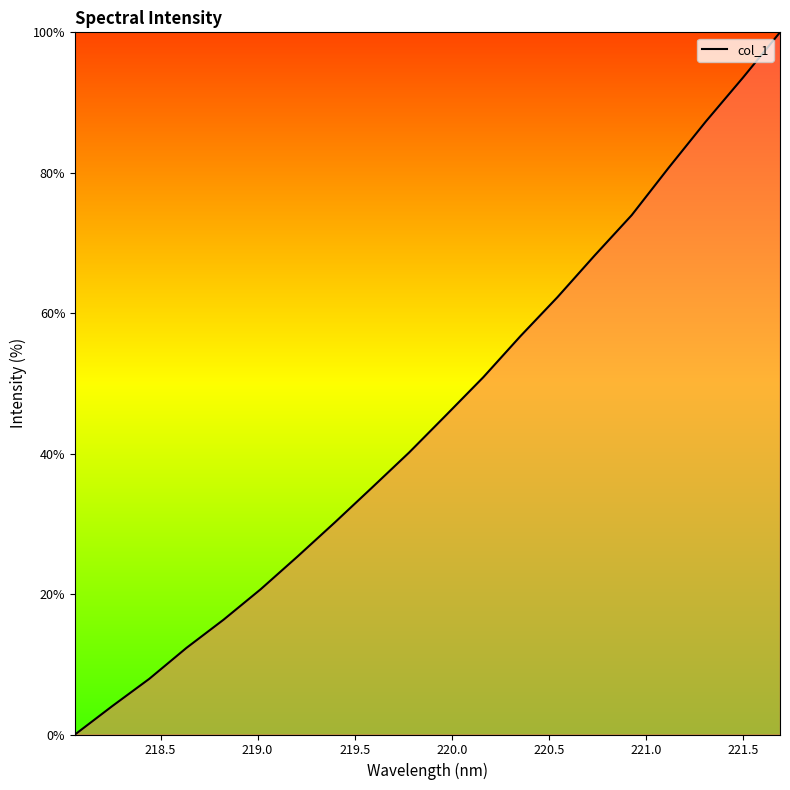

What is the difference between the maximum and second lowest values?

96.0